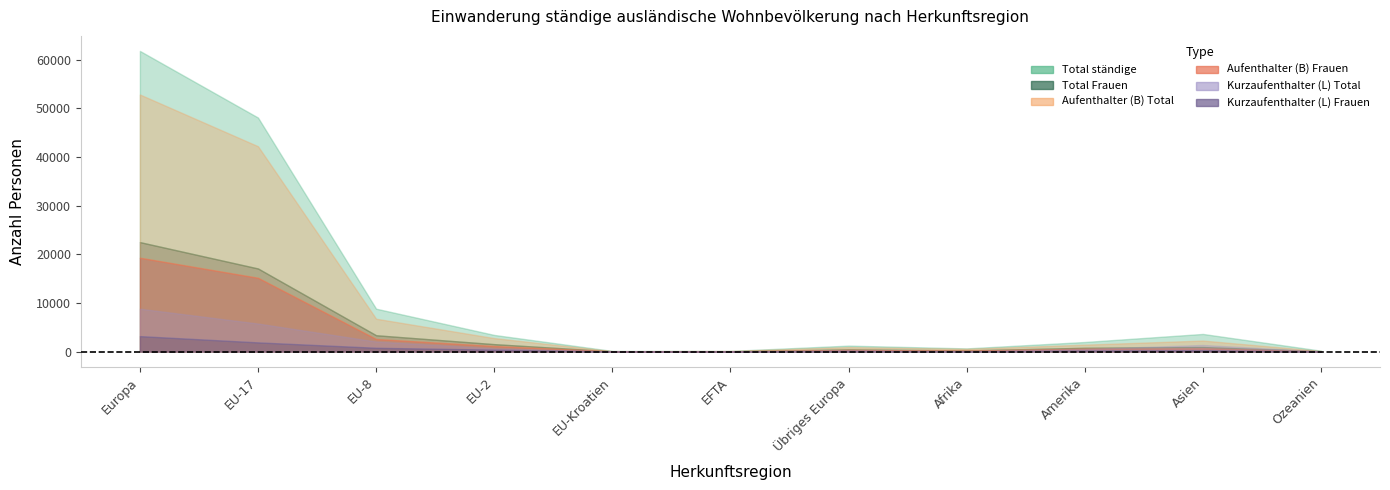

How many lines are shown in the chart?

6